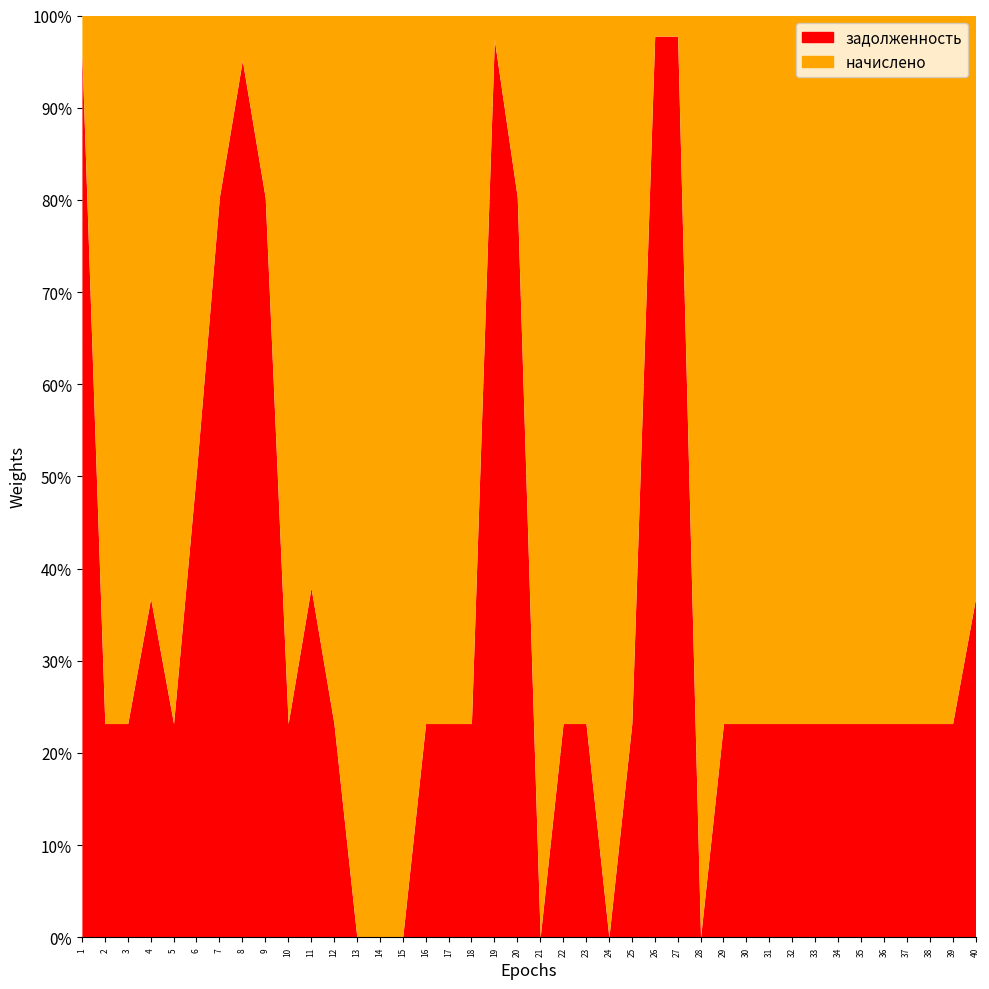

Where do начислено and задолженность first cross each other?

1 and 2